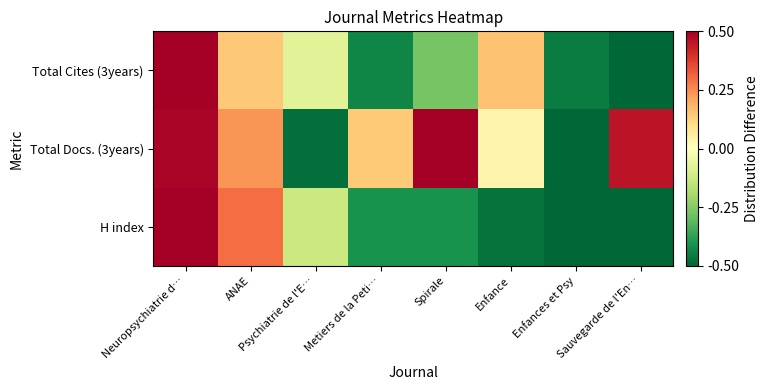

Reading left to right, extract all data points from this chart.

H index: Neuropsychiatrie d…=0.5	ANAE=0.3	Psychiatrie de l'E…=-0.1	Metiers de la Peti…=-0.4	Spirale=-0.4	Enfance=-0.5	Enfances et Psy=-0.5	Sauvegarde de l'En…=-0.5
Total Docs. (3years): Neuropsychiatrie d…=0.5	ANAE=0.2	Psychiatrie de l'E…=-0.5	Metiers de la Peti…=0.1	Spirale=0.5	Enfance=0.0	Enfances et Psy=-0.5	Sauvegarde de l'En…=0.5
Total Cites (3years): Neuropsychiatrie d…=0.5	ANAE=0.1	Psychiatrie de l'E…=-0.1	Metiers de la Peti…=-0.4	Spirale=-0.3	Enfance=0.2	Enfances et Psy=-0.5	Sauvegarde de l'En…=-0.5